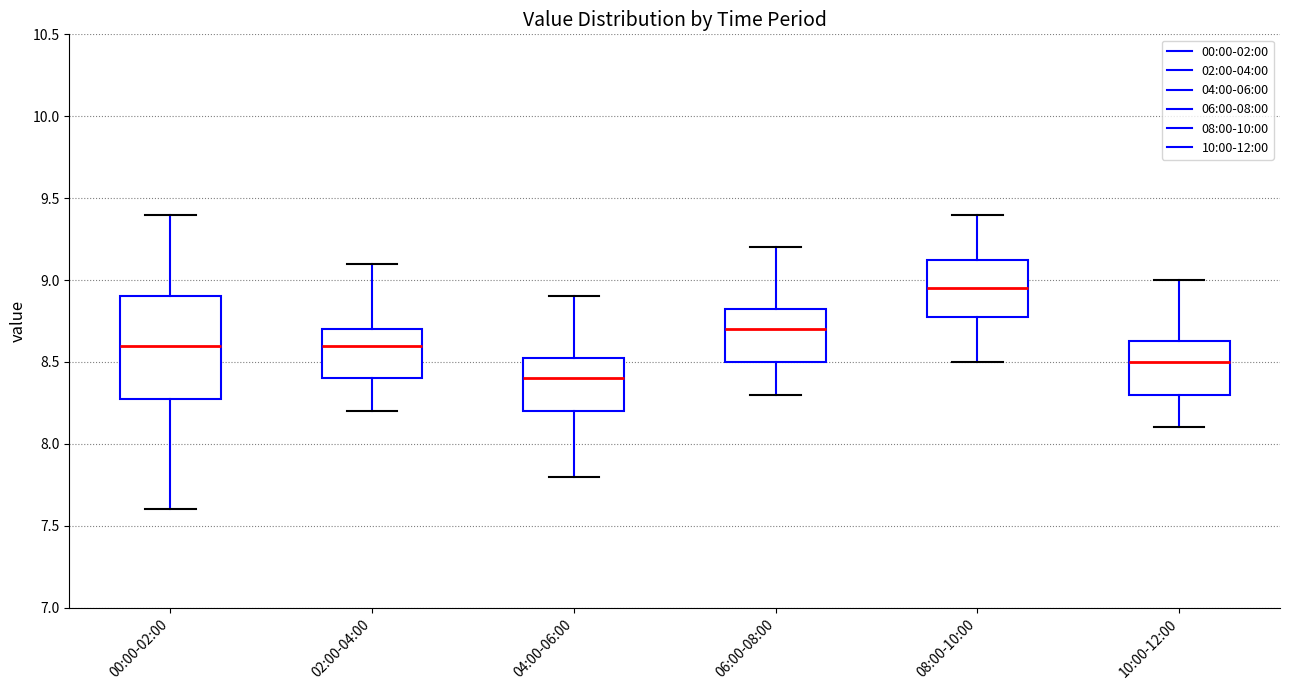

Reading left to right, transcribe this box plot: for each box, give where its median line is, the range the box spans, and where its two whiskers end, as read against the y-axis. The values are not printed on the chart, so give them approximately, as read against the axis.

00:00-02:00: median 8.60, box 8.30 to 8.90, whiskers 7.60 to 9.40
02:00-04:00: median 8.60, box 8.40 to 8.70, whiskers 8.20 to 9.10
04:00-06:00: median 8.40, box 8.20 to 8.55, whiskers 7.80 to 8.90
06:00-08:00: median 8.70, box 8.50 to 8.85, whiskers 8.30 to 9.20
08:00-10:00: median 8.95, box 8.80 to 9.15, whiskers 8.50 to 9.40
10:00-12:00: median 8.50, box 8.30 to 8.65, whiskers 8.10 to 9.00